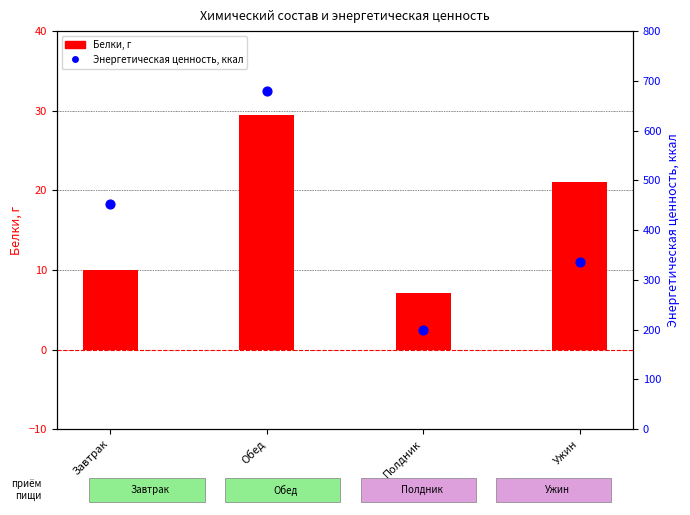

Which series has the largest total across all categories?

Энергетическая ценность, ккал